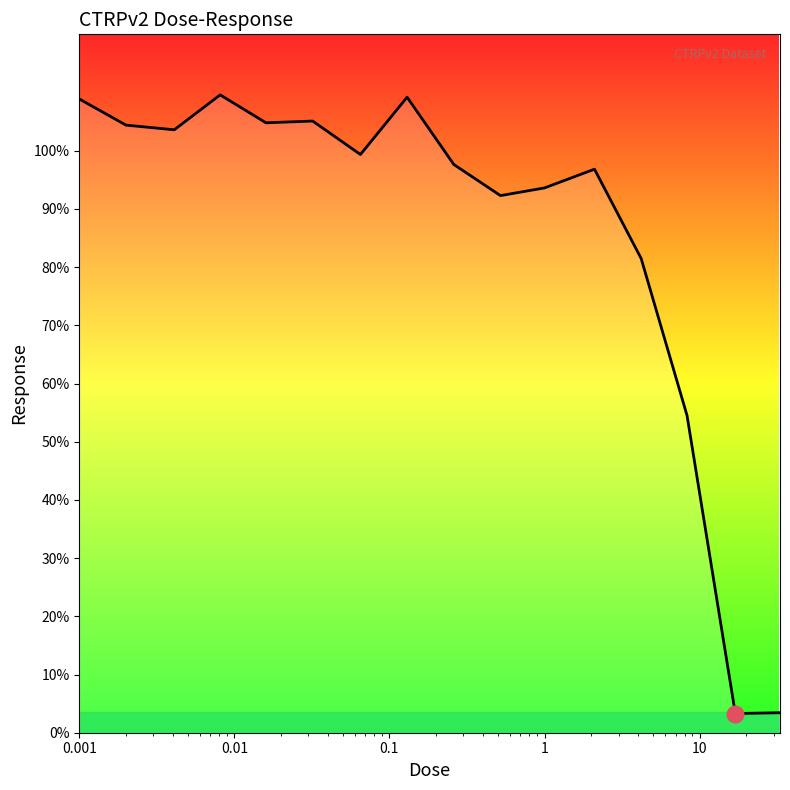

How many lines are shown in the chart?

1